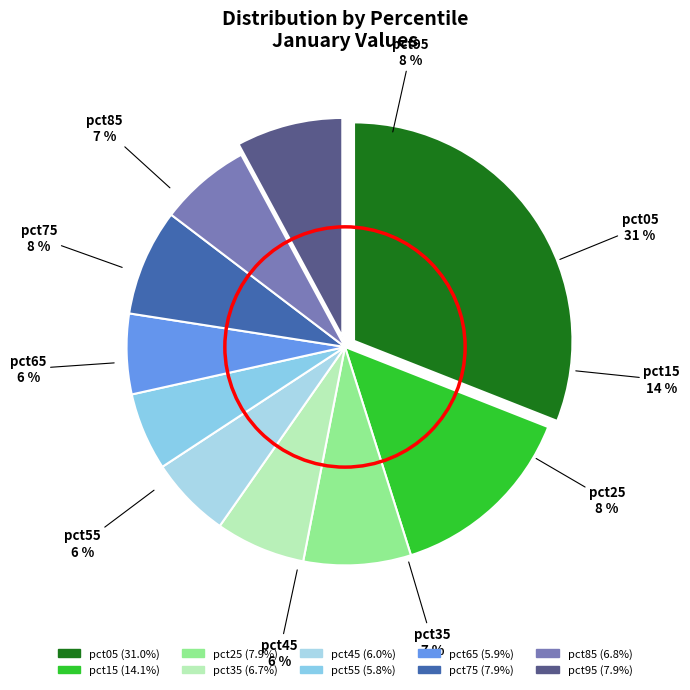

To the nearest percent, what is the difference between the largest and smallest slice percentages?

25%